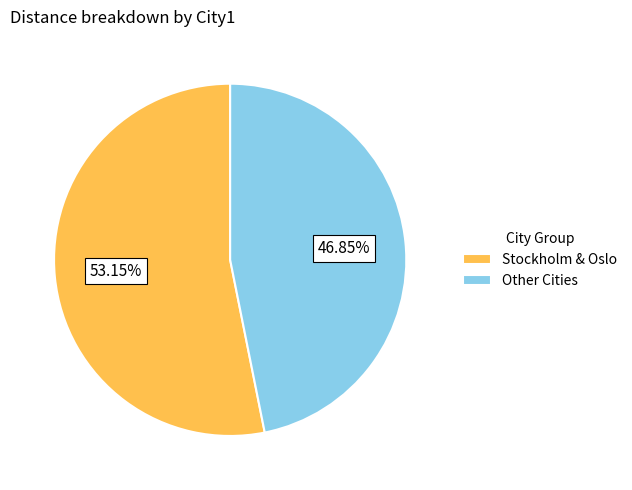

What is the majority slice?

Stockholm & Oslo